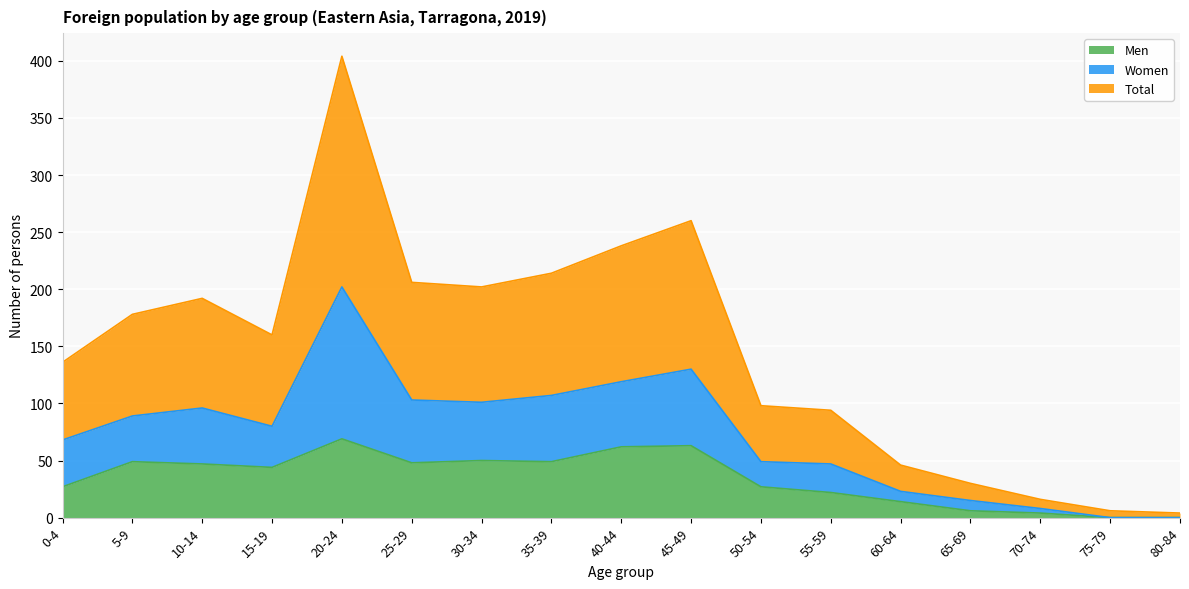

True or false: Men and Women cross at least once.

False